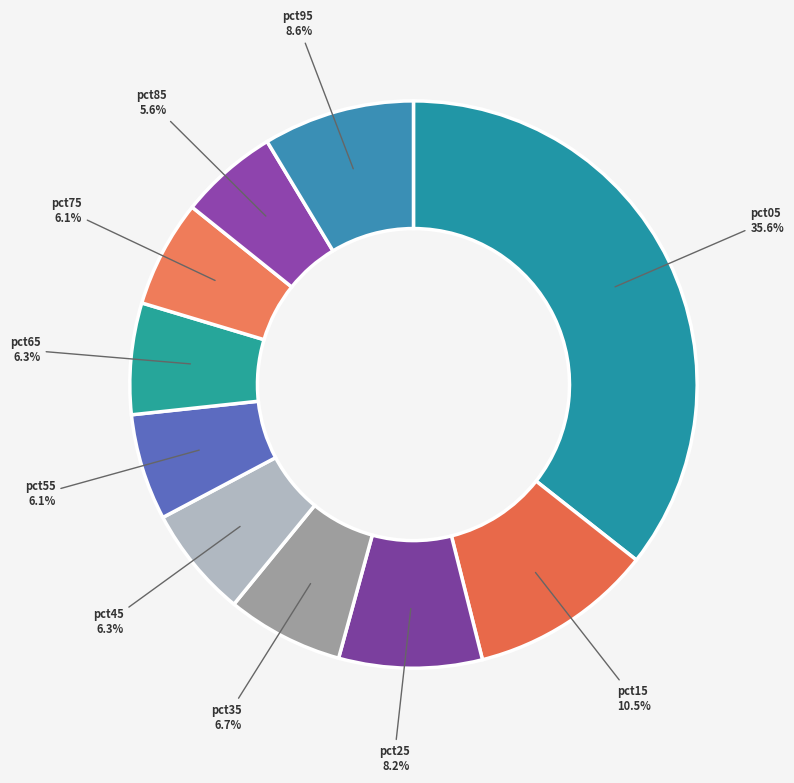

Which slice is the largest?

pct05